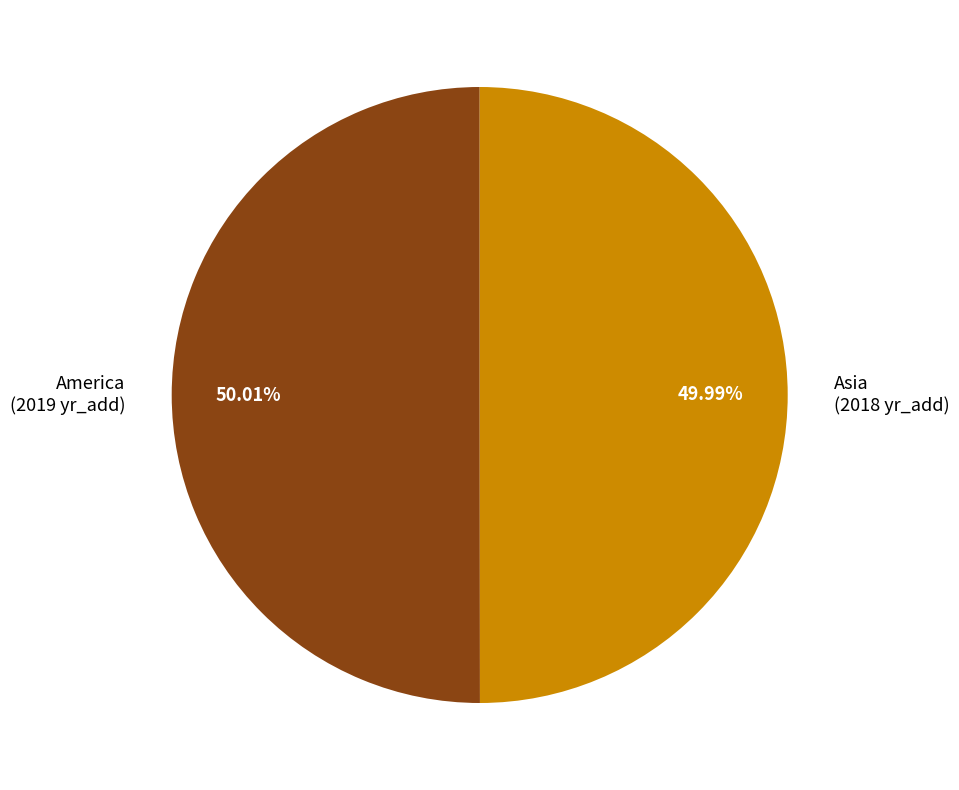

What is the ratio of the value at America to the value at Asia?

1.0